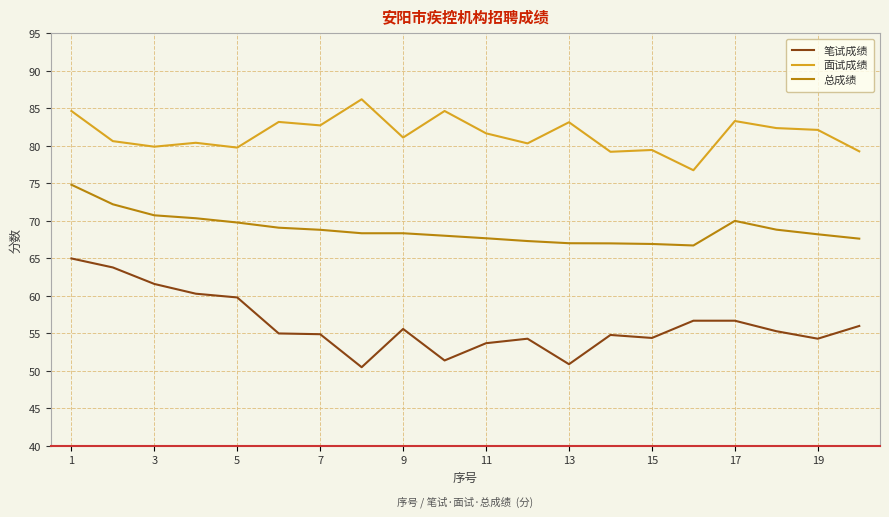

Count the number of categories in the chart.

20